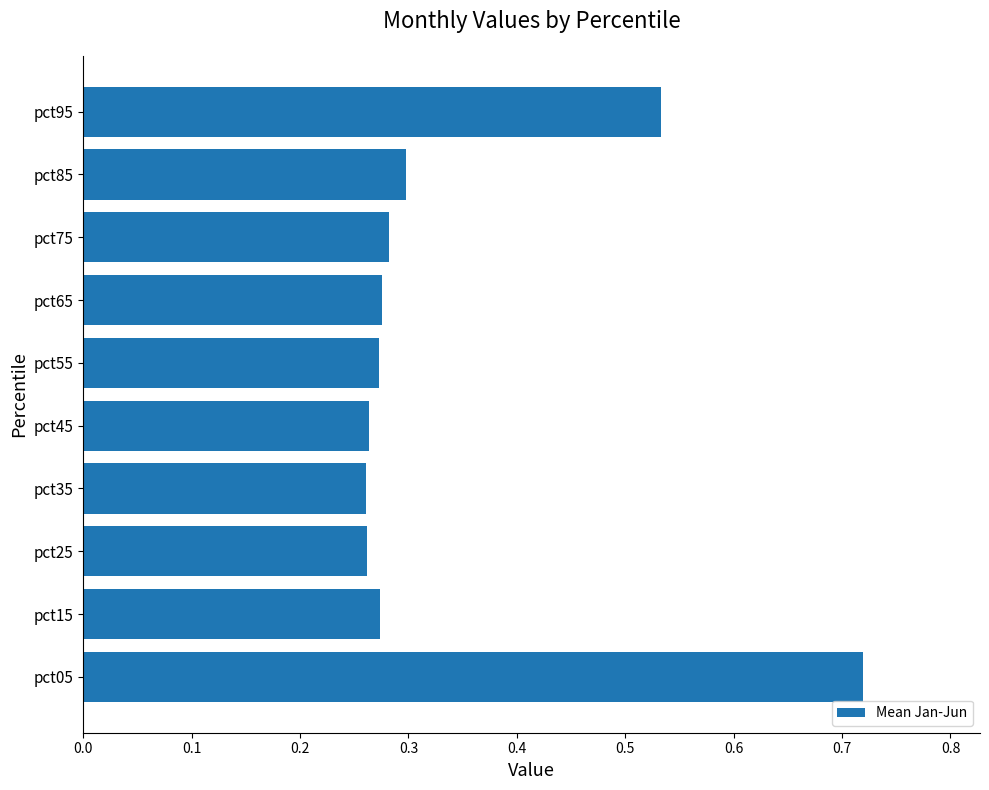

Between pct95 and pct85, which is larger?

pct95